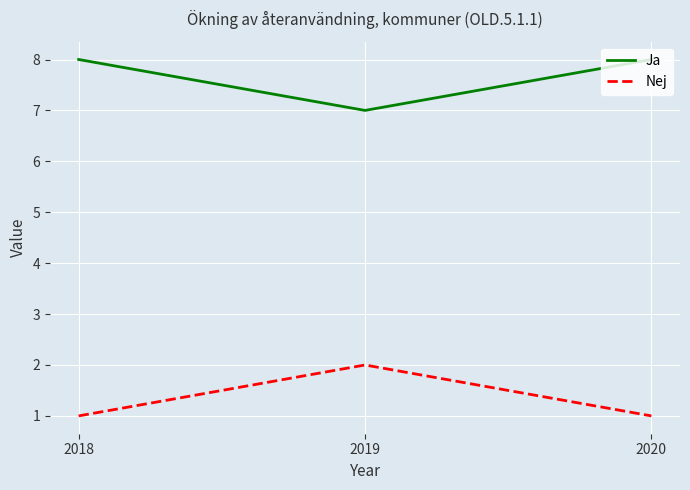

What is the lowest value of the Nej series?

1